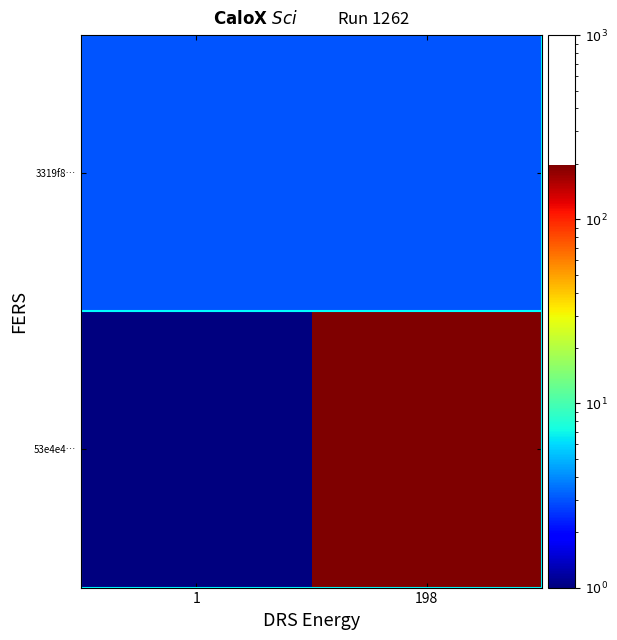

What is the total value across all series at 198?

201